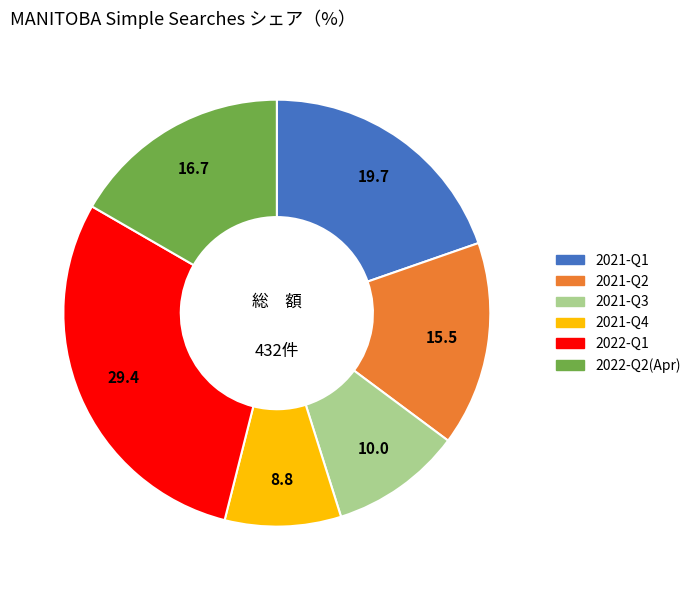

Is there any slice that represents more than half of the pie?

No